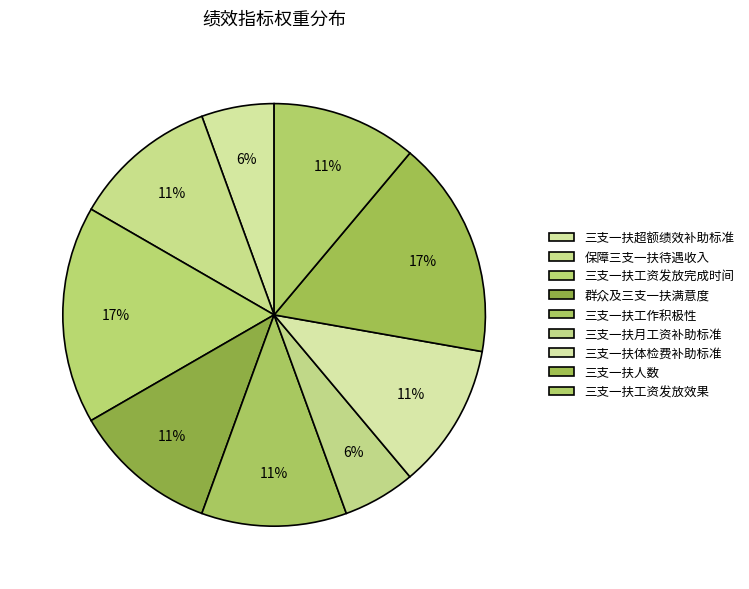

How many slices are in this pie chart?

9